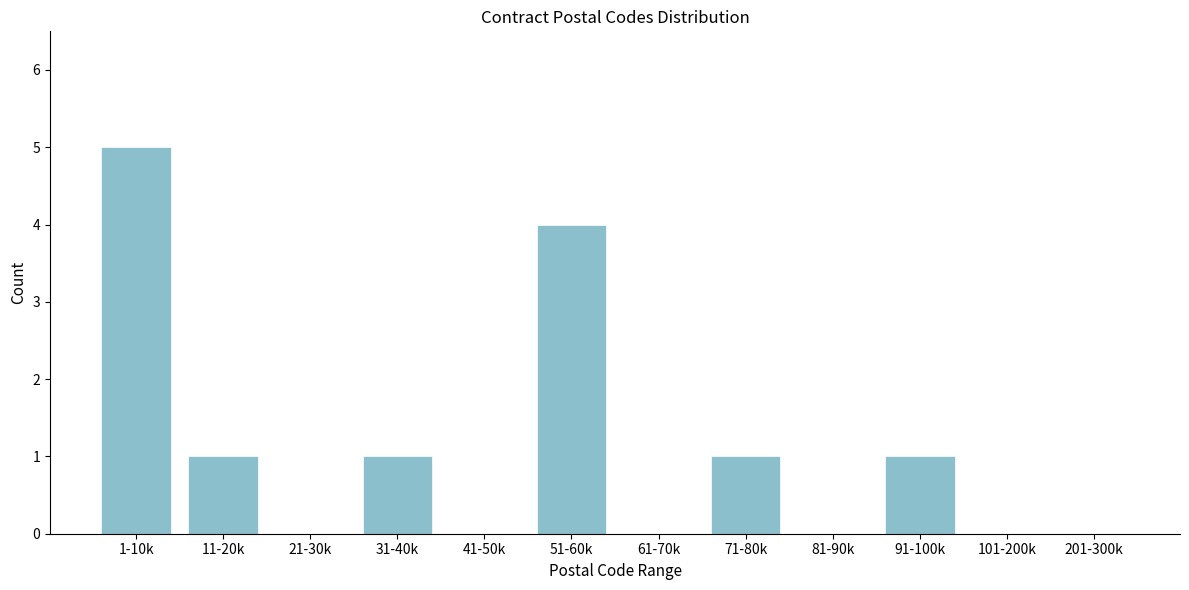

Reading right to left, list all the values displayed in this chart.

201-300k=0	101-200k=0	91-100k=1	81-90k=0	71-80k=1	61-70k=0	51-60k=4	41-50k=0	31-40k=1	21-30k=0	11-20k=1	1-10k=5